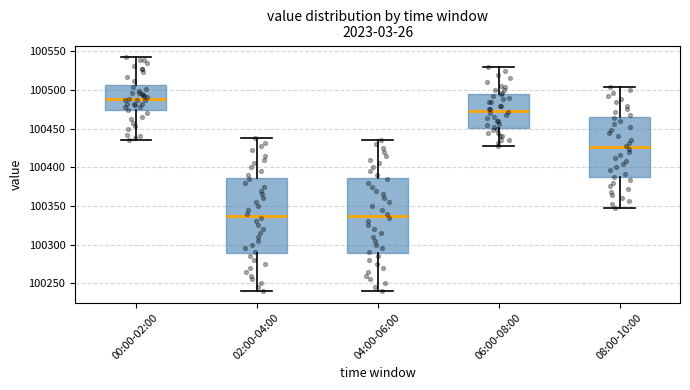

Which box has the highest median line?

00:00-02:00